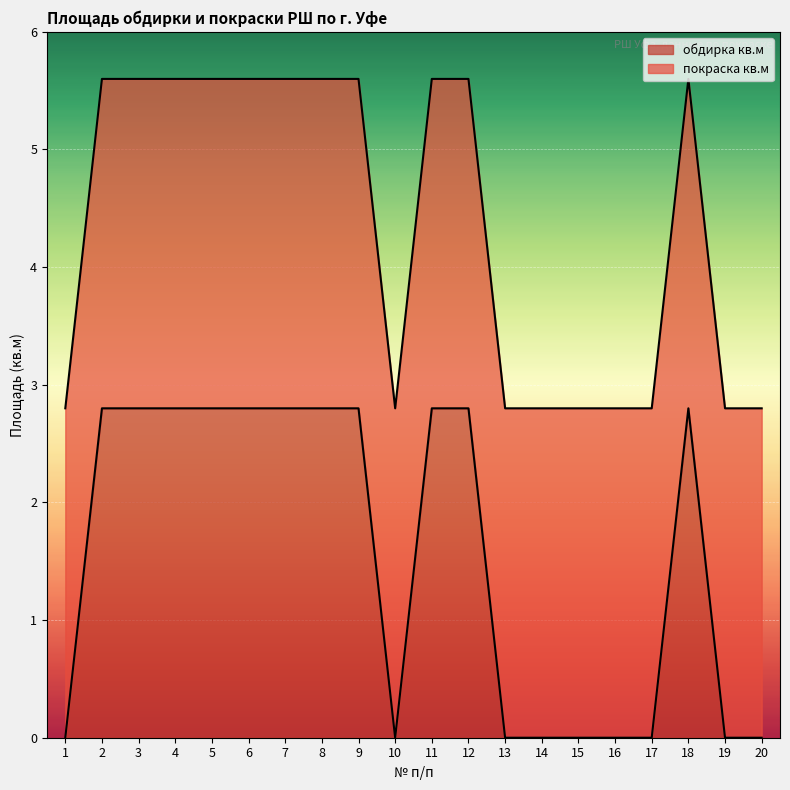

How many values are between 0 and 2?

9